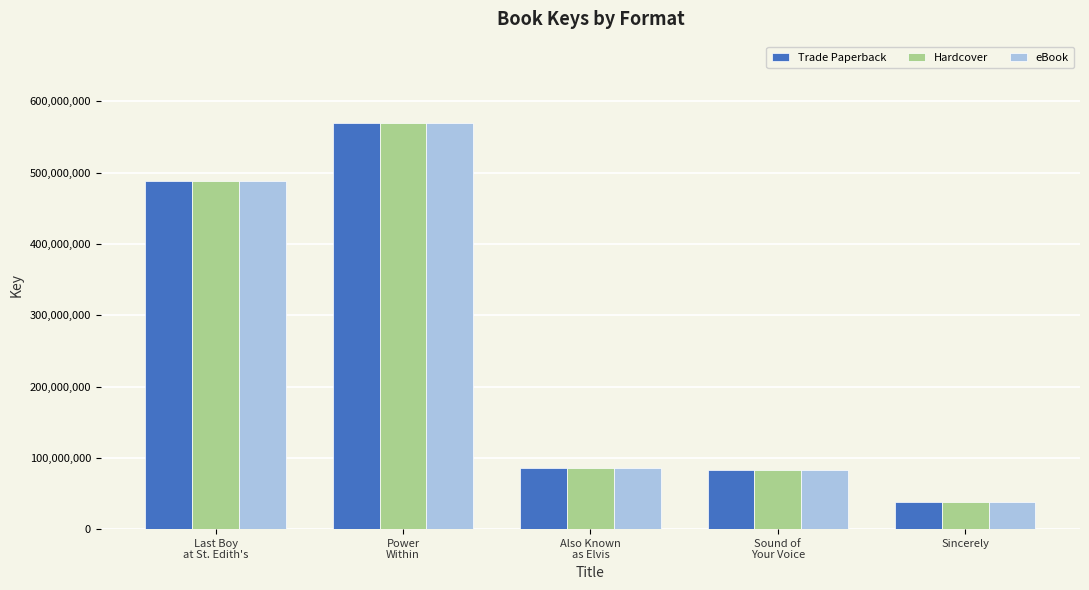

Reading right to left, extract all data points from this chart.

Trade Paperback: 38649587	82368253	86025817	569807474	488175818
Hardcover: 38649587	82368253	86025817	569807474	488175818
eBook: 38649587	82368253	86025817	569807474	488175818